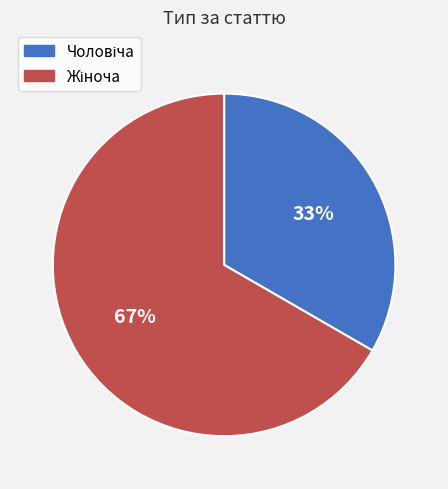

To the nearest percent, what is the average slice percentage?

50%